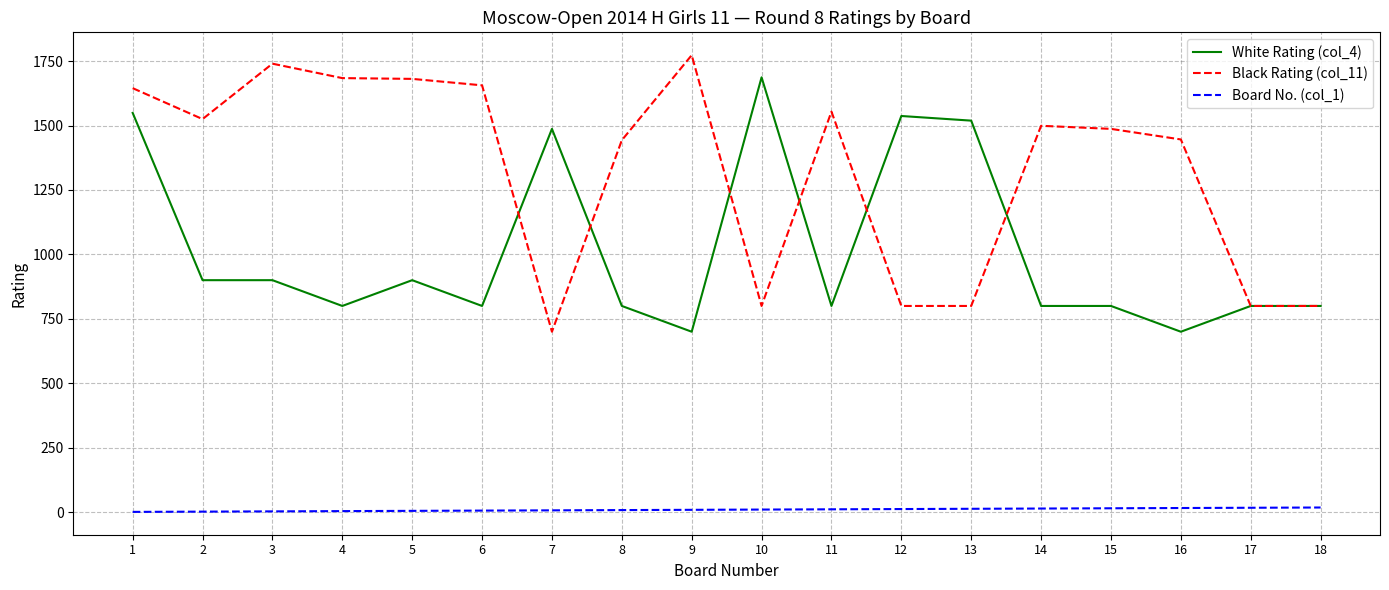

How many categories are shown in the chart?

18